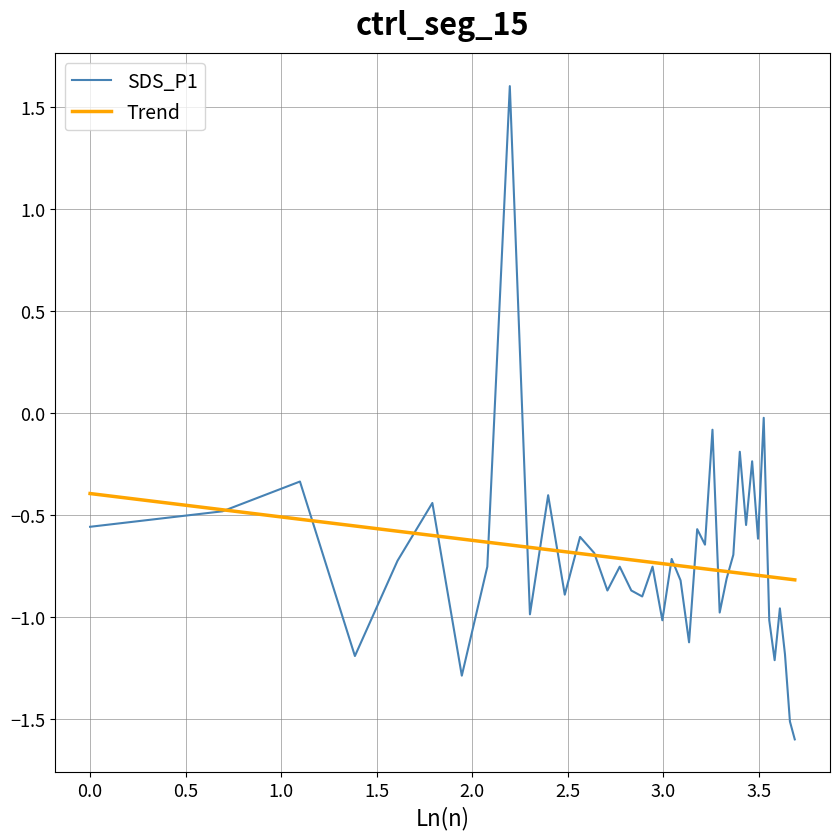

What is the minimum value for SDS_P1?

-1.6